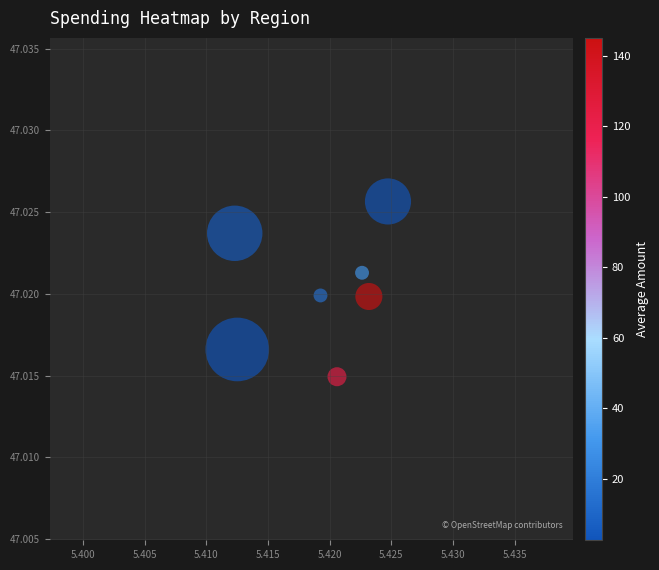

What is the average X value?

5.4